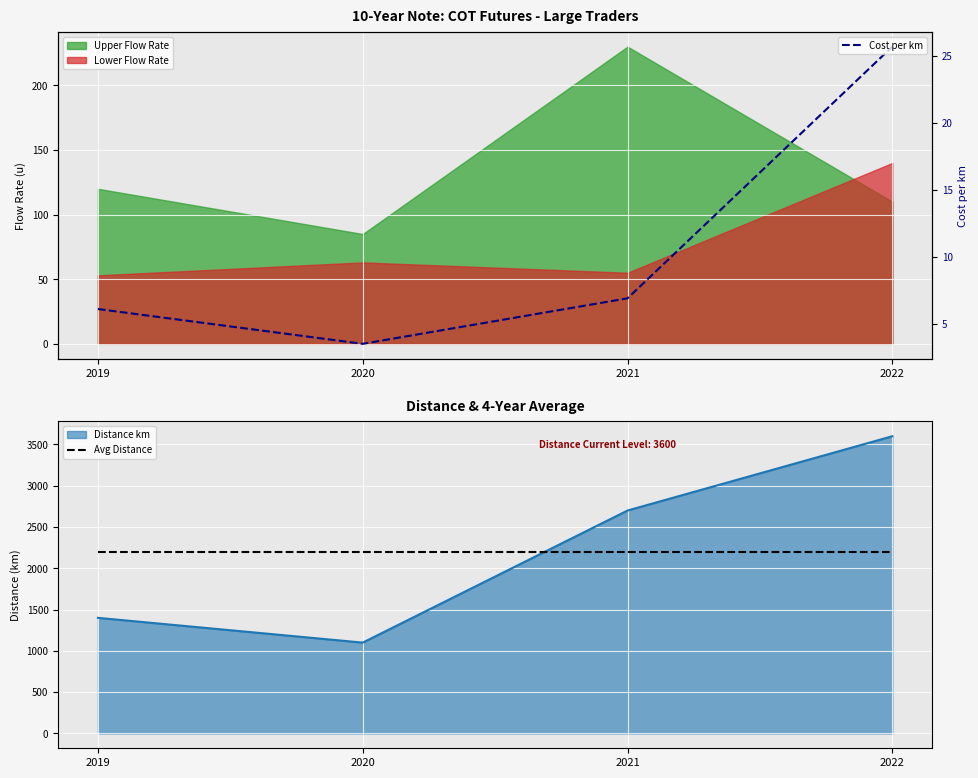

Rank the categories by Distance km value from highest to lowest.

2022, 2021, 2019, 2020